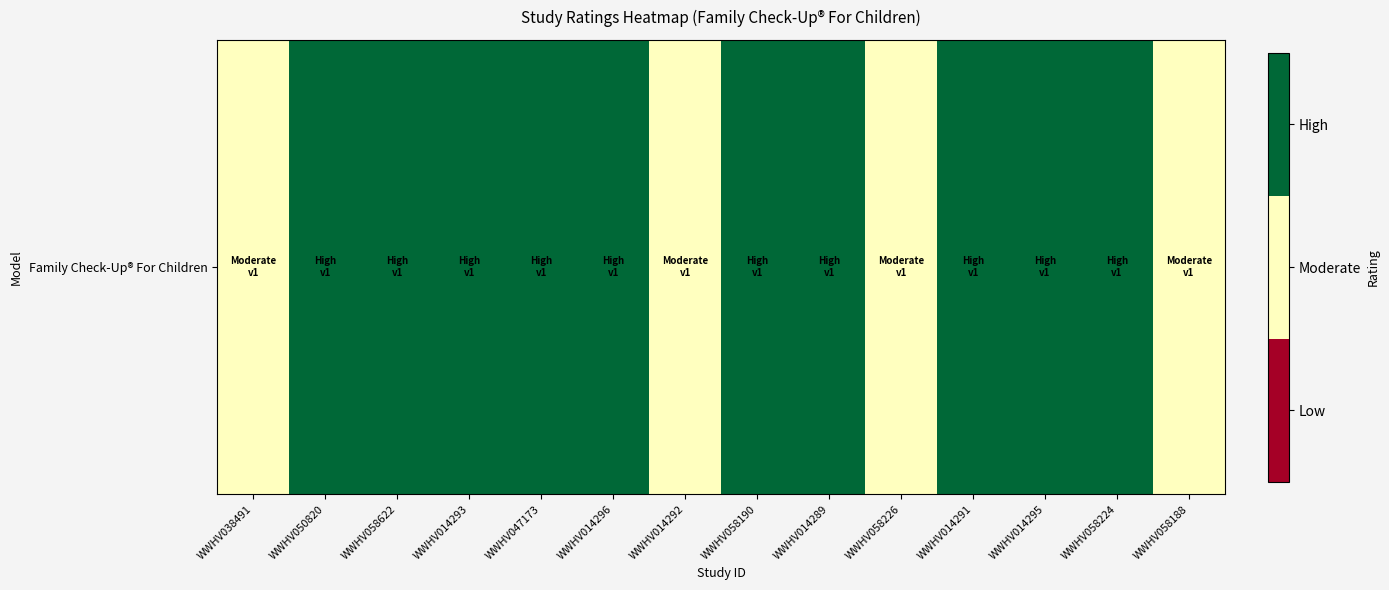

List the labels in order of value, smallest first.

WWHV038491, WWHV014292, WWHV058226, WWHV058188, WWHV050820, WWHV058622, WWHV014293, WWHV047173, WWHV014296, WWHV058190, WWHV014289, WWHV014291, WWHV014295, WWHV058224